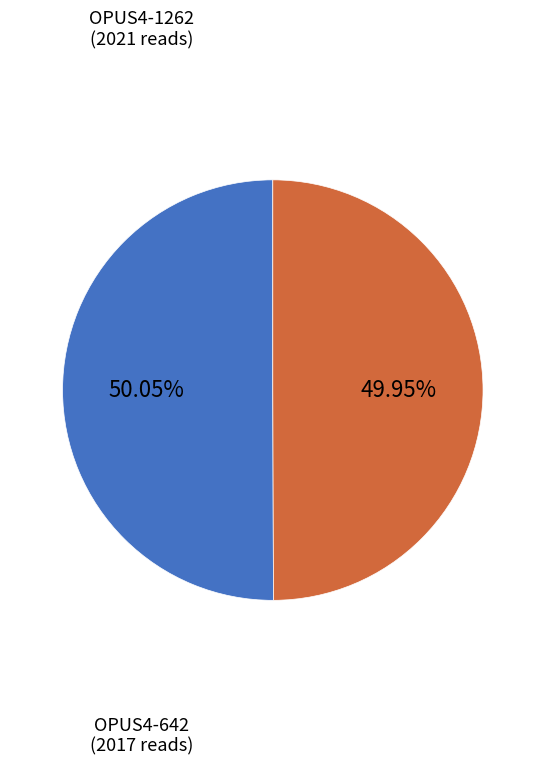

Does any single category account for the majority?

Yes